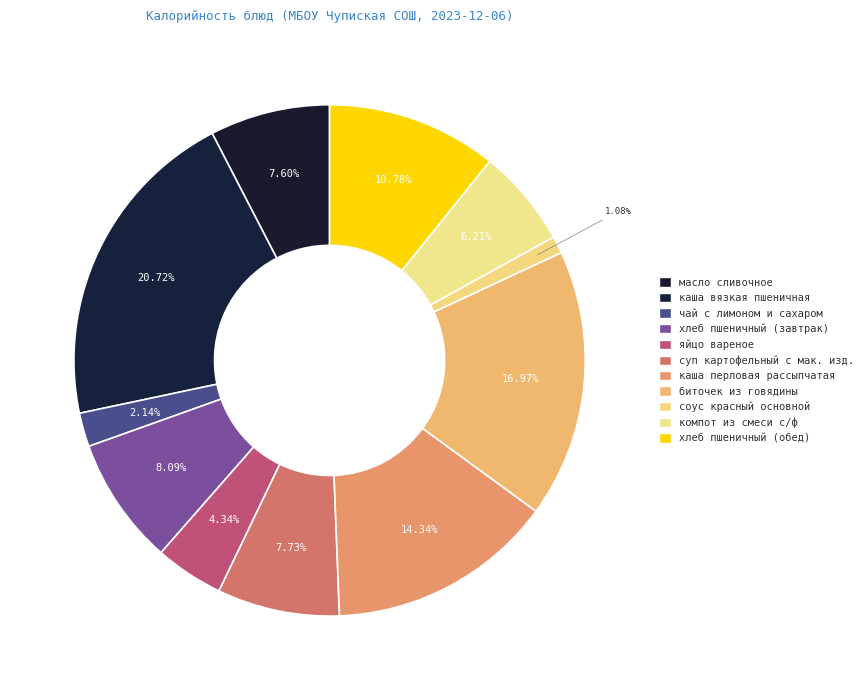

How many segments does this pie chart have?

11